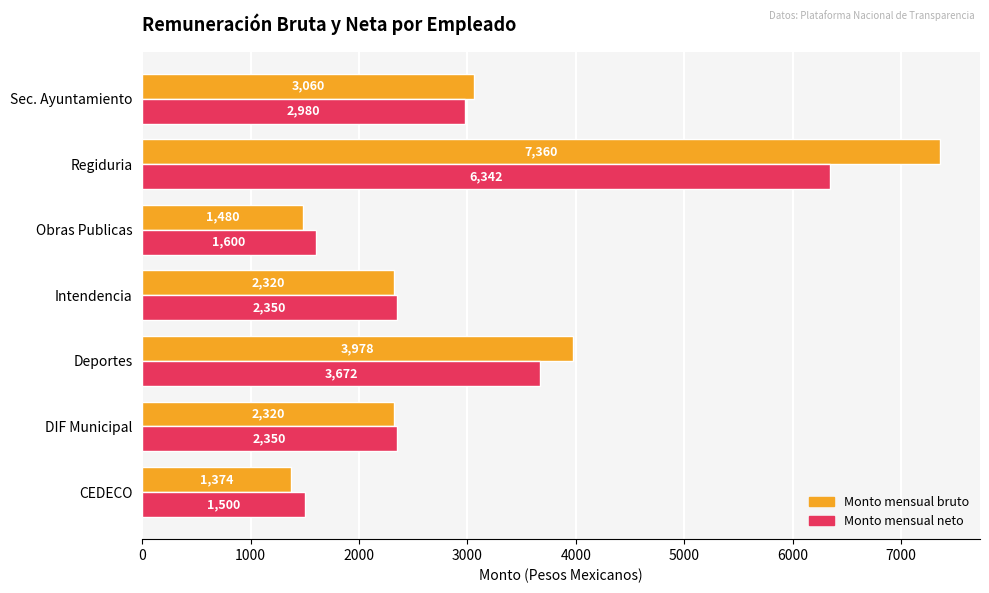

What is the smallest value displayed?

1374.0